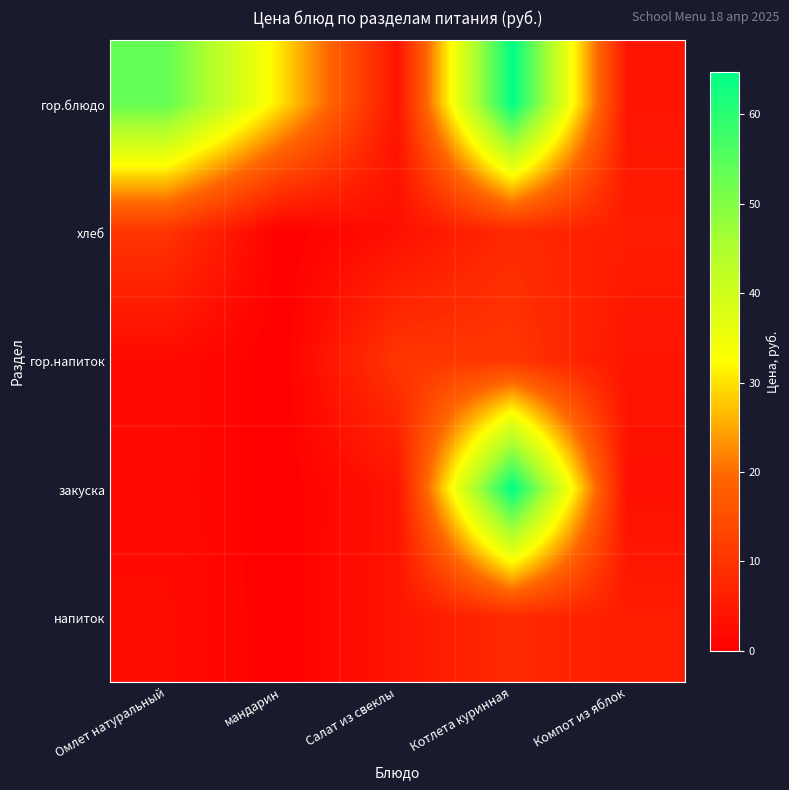

At Омлет натуральный, list the series in order from largest to smallest.

гор.блюдо, хлеб, напиток, гор.напиток, закуска